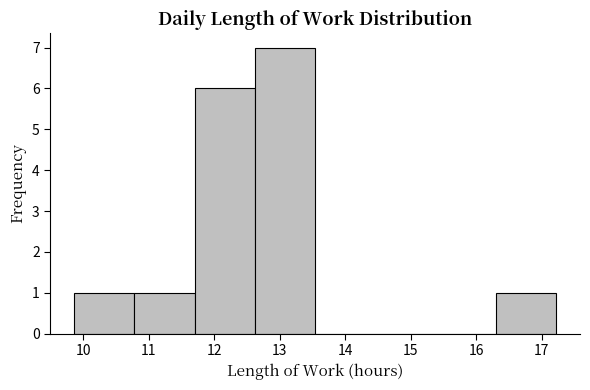

How tall is the bar that spans 10.78 to 11.70 on the x-axis? Neither the bar edges nor the heights are printed on the chart, so give them approximately, as read against the axes.

1